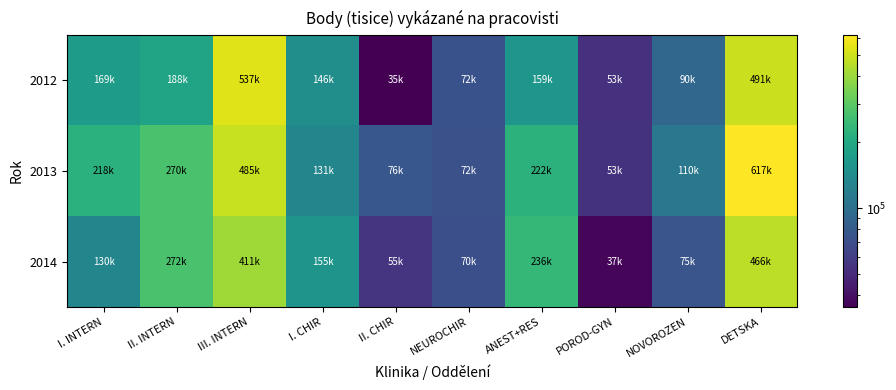

Which series has the largest total across all categories?

2013